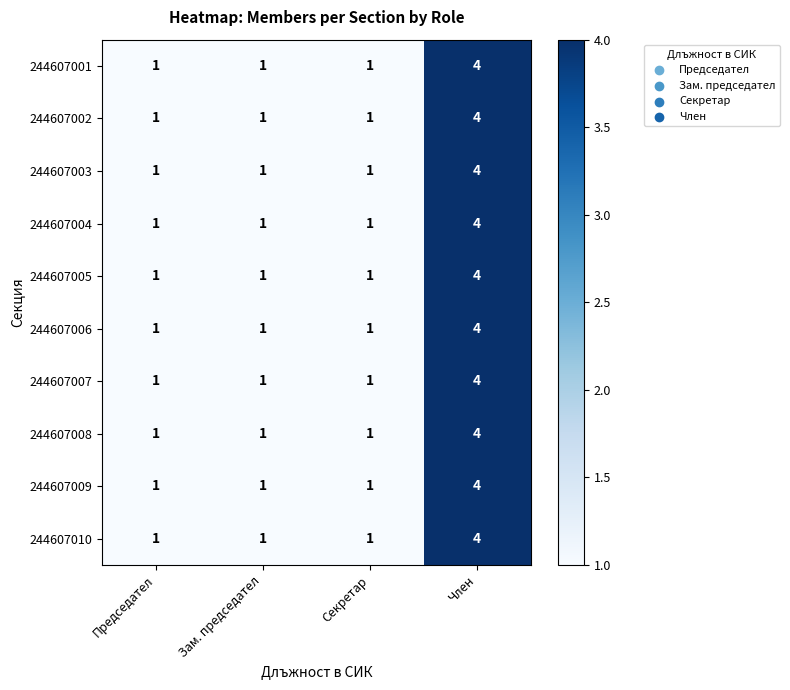

At which category is the sum across all series the highest?

Член